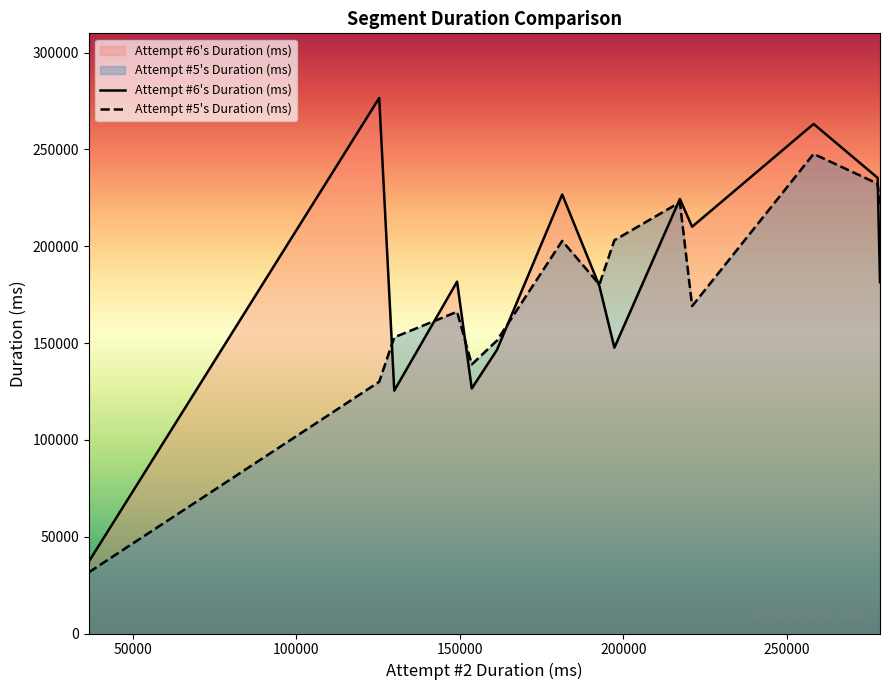

True or false: Attempt #5's Duration (ms) has a value of 73445 at Battle Of Endor.

False